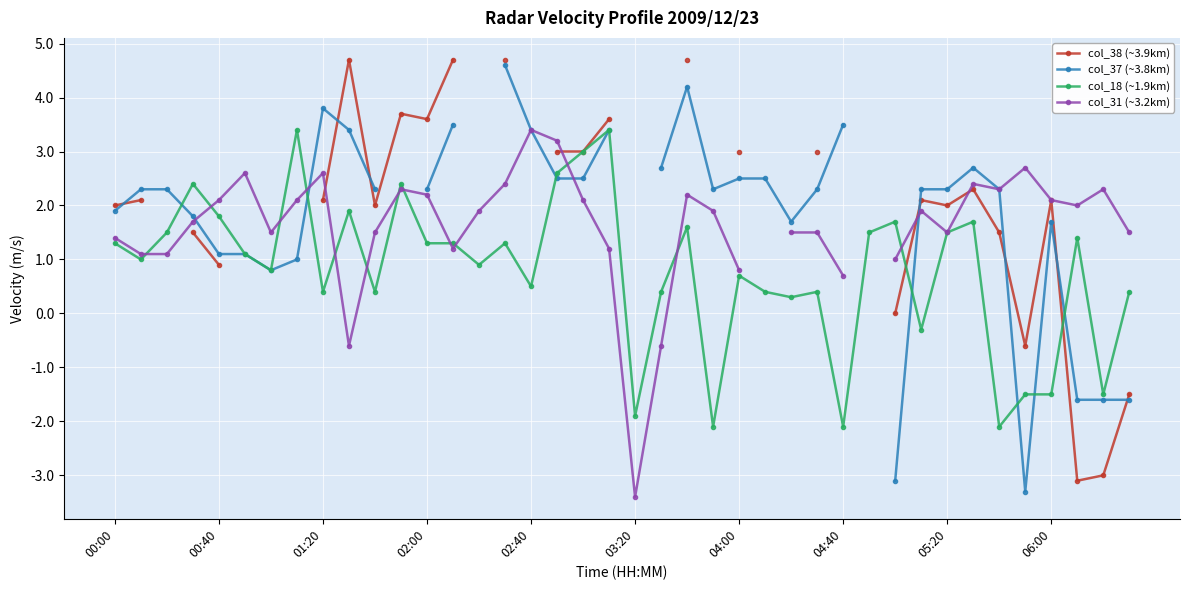

What is the minimum value for col_18 (~1.9km)?

-2.1